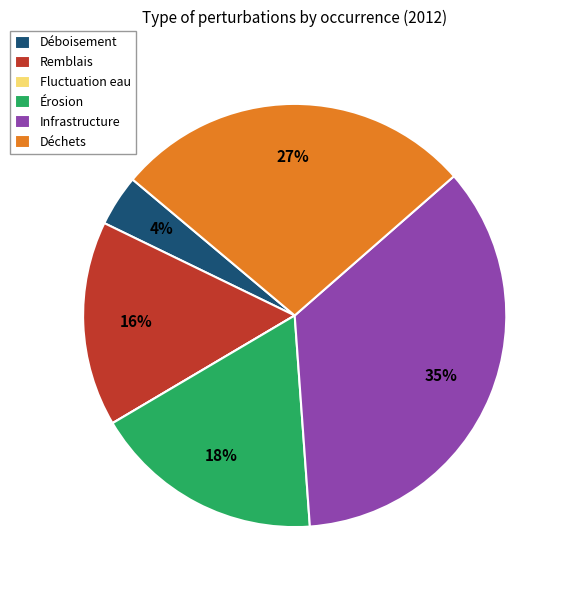

What is the largest slice in the pie chart?

Infrastructure